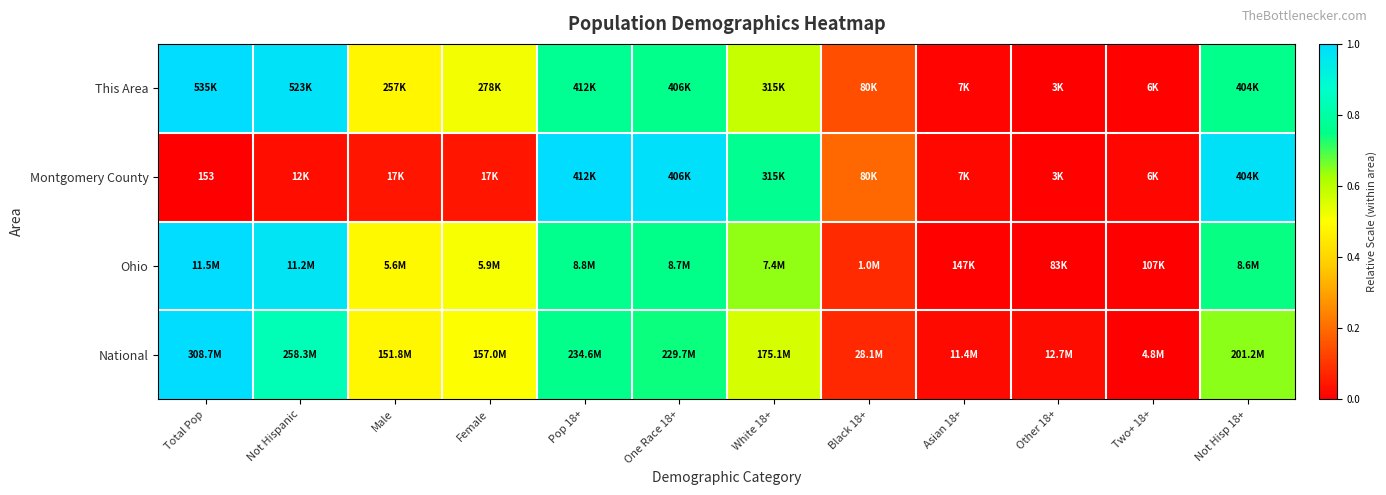

At which label is National closest to 0?

Two+ 18+